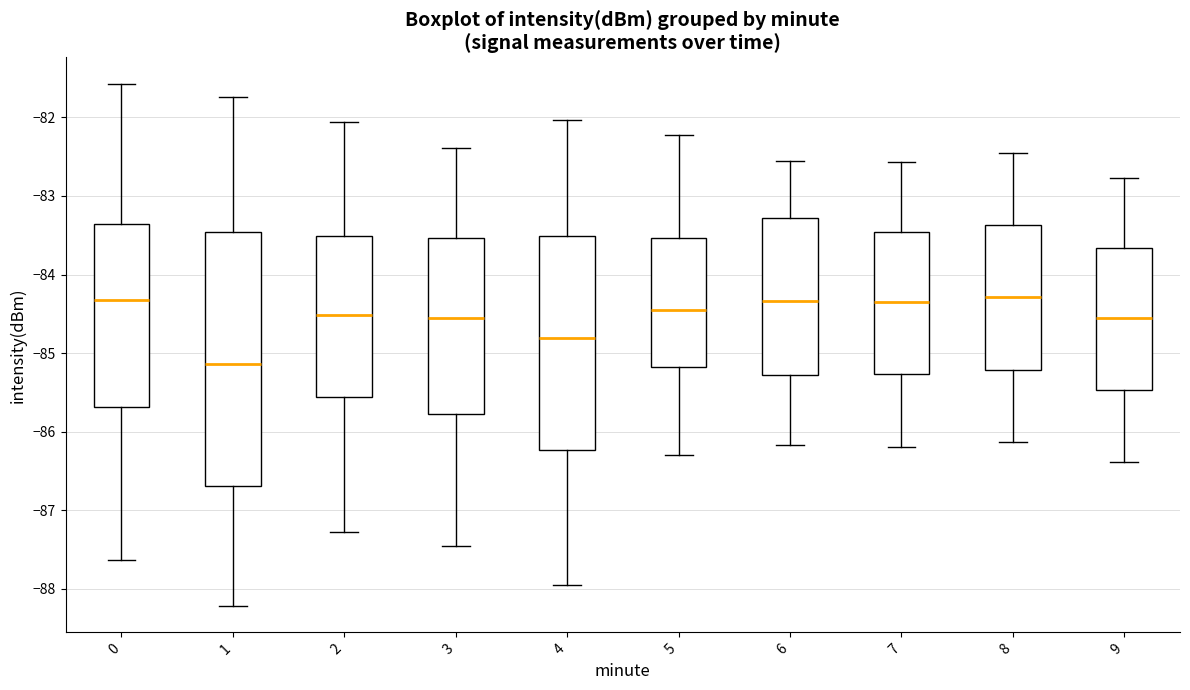

Reading left to right, read every box against the y-axis: the position of its median line, the range the box covers, and the ends of its whiskers. The values are not printed on the chart, so give them approximately, as read against the axis.

0: median -84.3, box -85.7 to -83.4, whiskers -87.6 to -81.6
1: median -85.1, box -86.7 to -83.5, whiskers -88.2 to -81.7
2: median -84.5, box -85.6 to -83.5, whiskers -87.3 to -82.1
3: median -84.5, box -85.8 to -83.5, whiskers -87.4 to -82.4
4: median -84.8, box -86.2 to -83.5, whiskers -87.9 to -82.0
5: median -84.4, box -85.2 to -83.5, whiskers -86.3 to -82.2
6: median -84.3, box -85.3 to -83.3, whiskers -86.2 to -82.5
7: median -84.3, box -85.3 to -83.5, whiskers -86.2 to -82.6
8: median -84.3, box -85.2 to -83.4, whiskers -86.1 to -82.4
9: median -84.5, box -85.5 to -83.7, whiskers -86.4 to -82.8